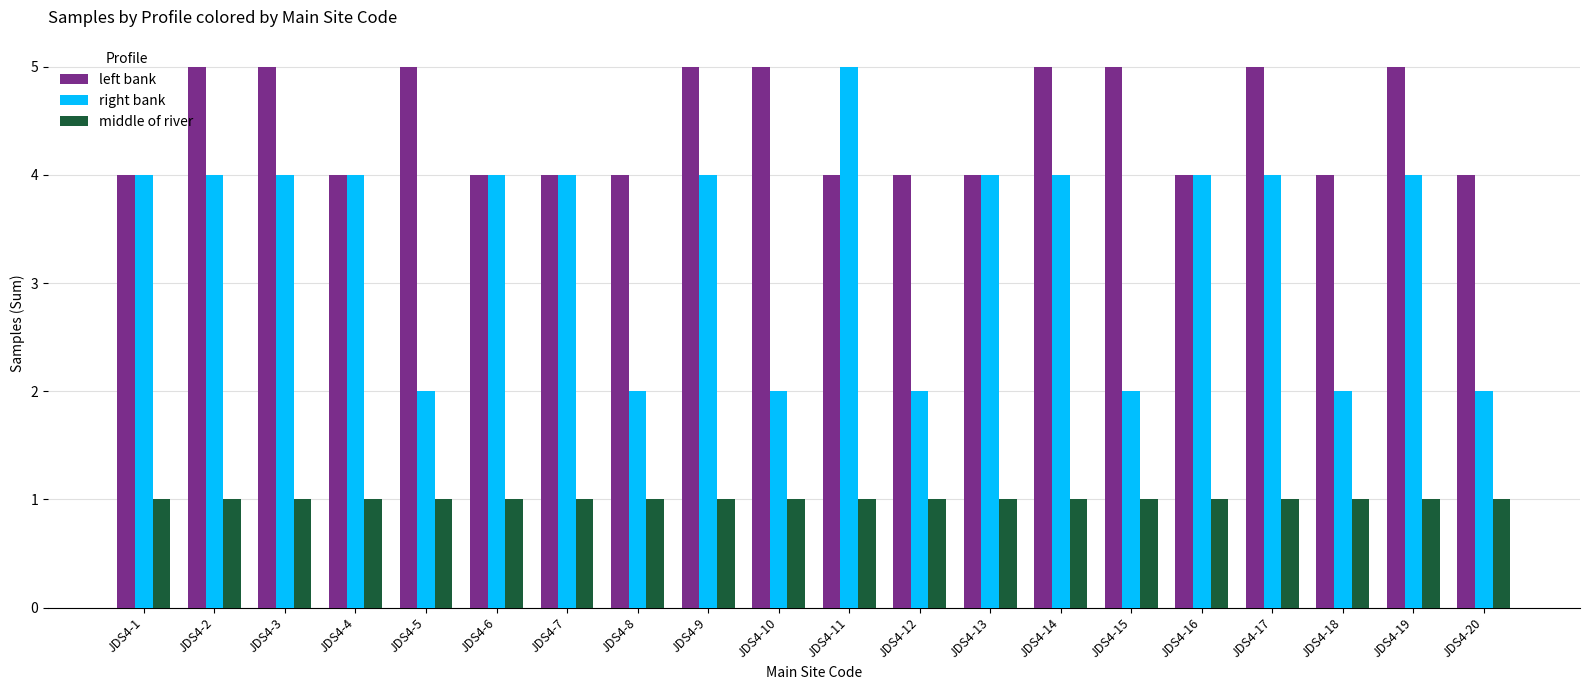

What is the value of the middle of river bar at the 8th from the left?

1